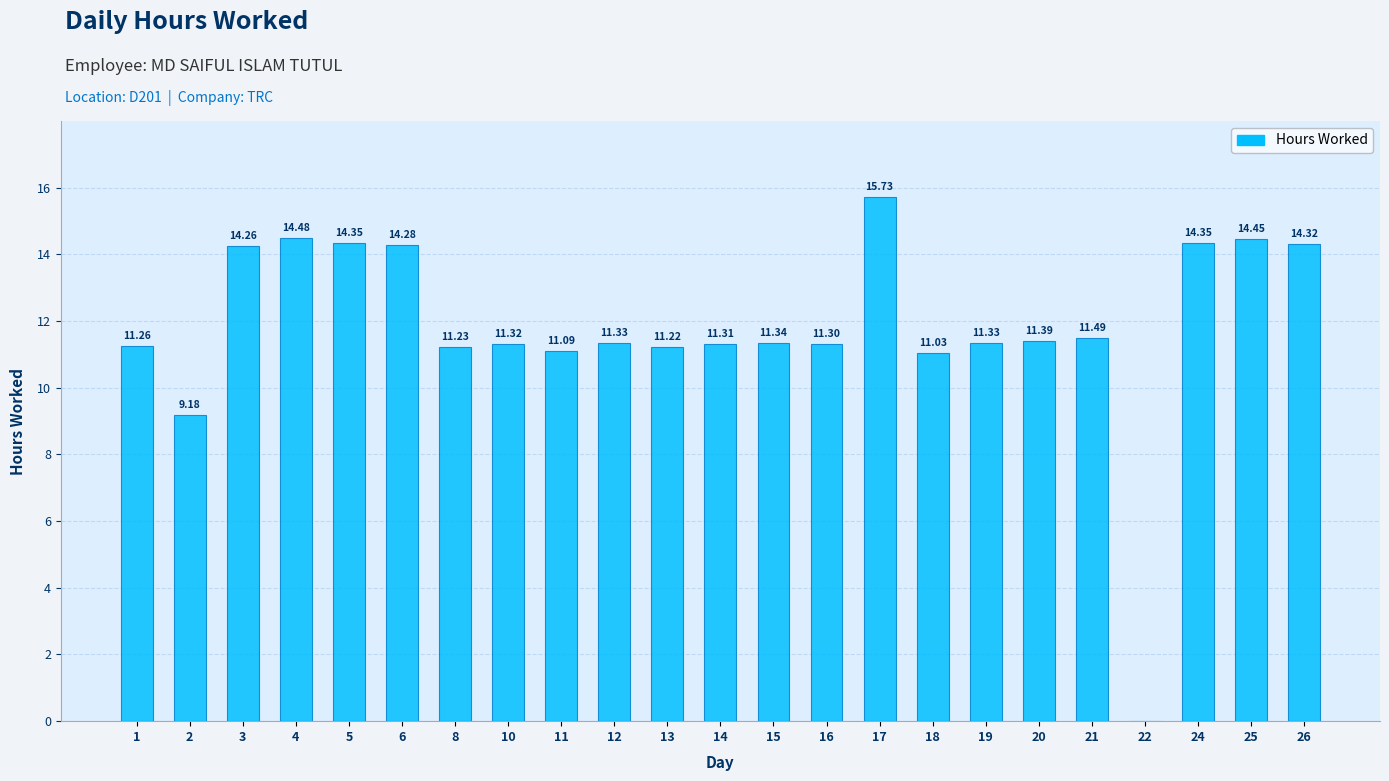

What is the ratio of the value at 17 to the value at 18?

1.4